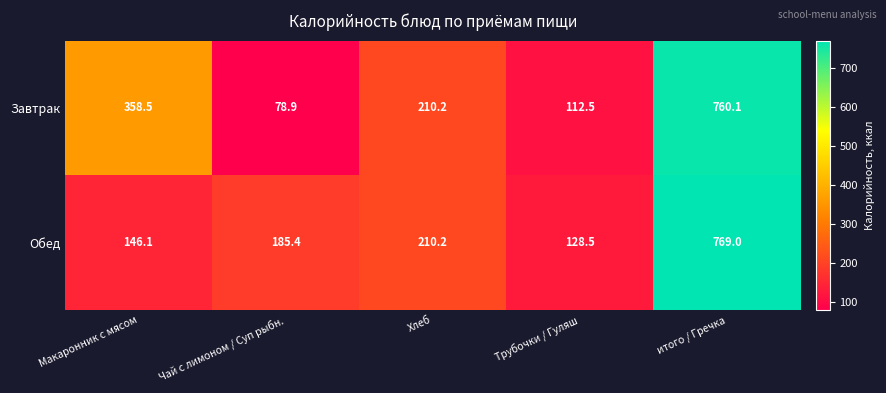

How many data points does each series have?

5